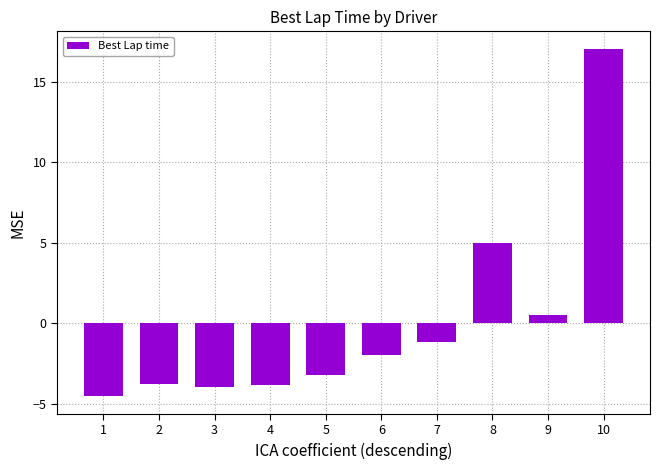

The value at 1 is -4.6. True or false?

True